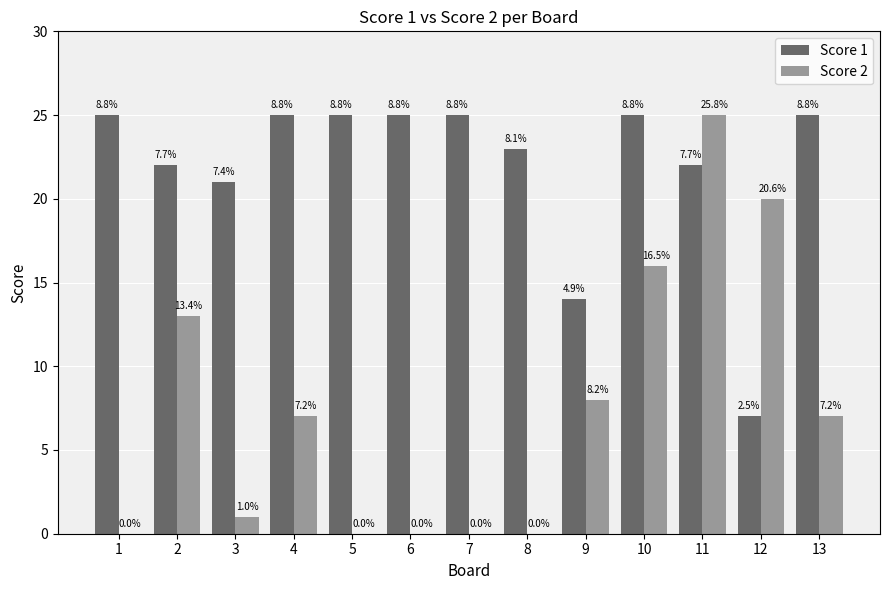

What are all the series names shown in the legend?

Score 1, Score 2